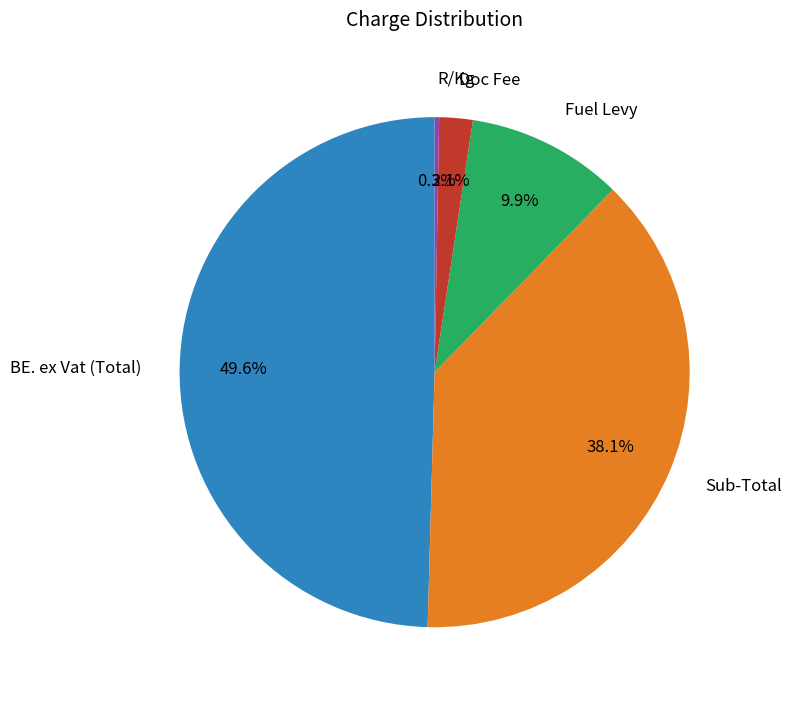

What is the total percentage of Fuel Levy and BE. ex Vat (Total)?

59.5%